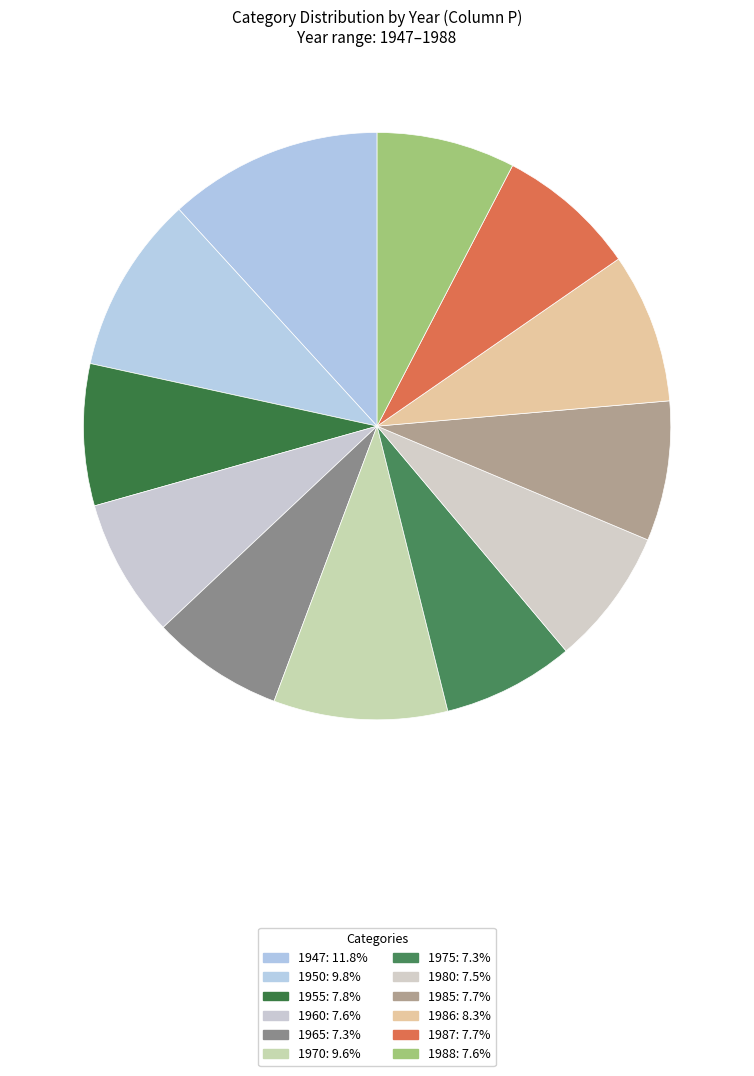

How many slices are in this pie chart?

12